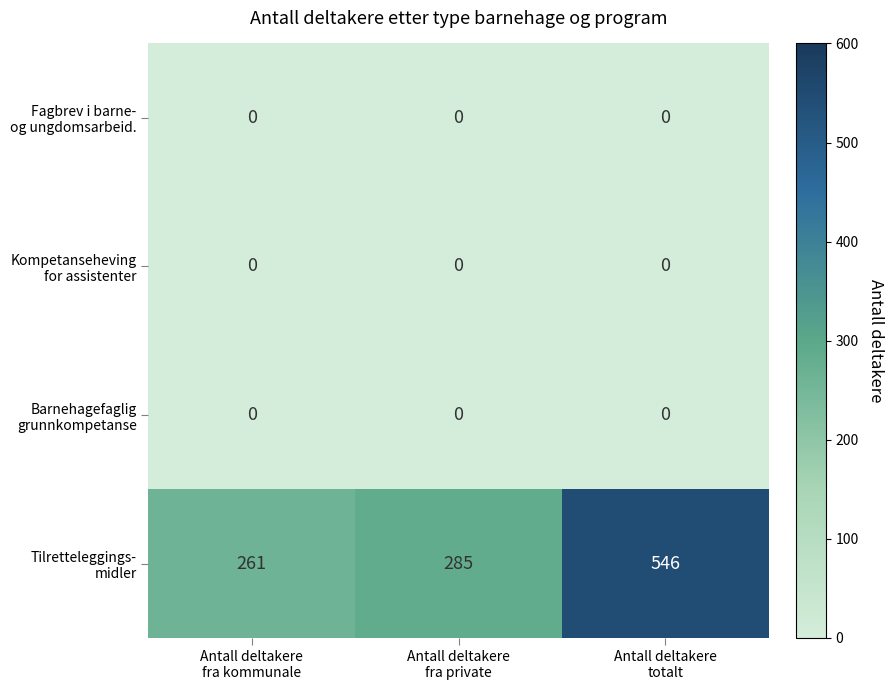

At how many categories does at least one series exceed 205?

3